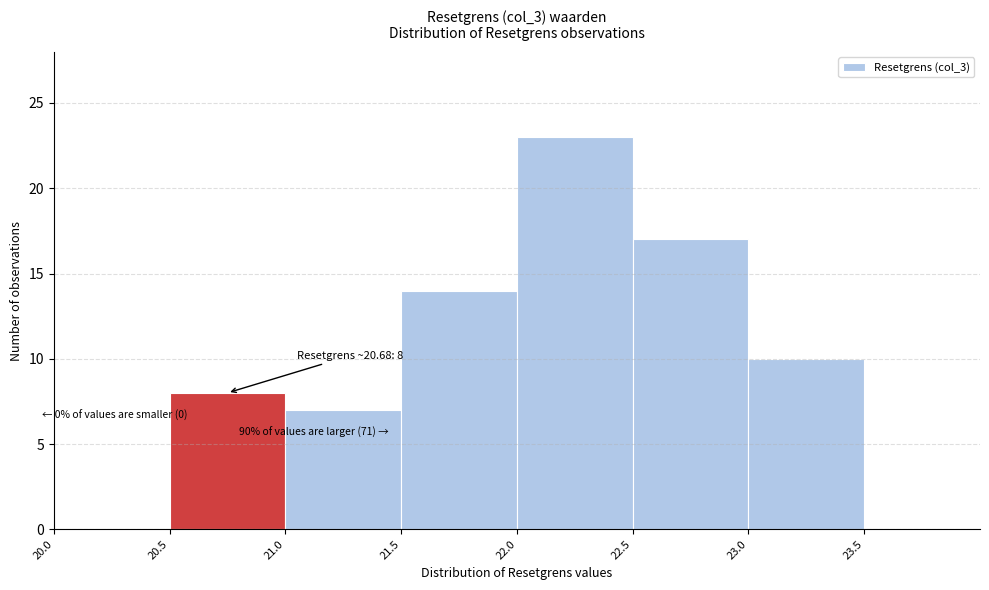

Over which range of the x-axis is the bar tallest?

22.0 to 22.5